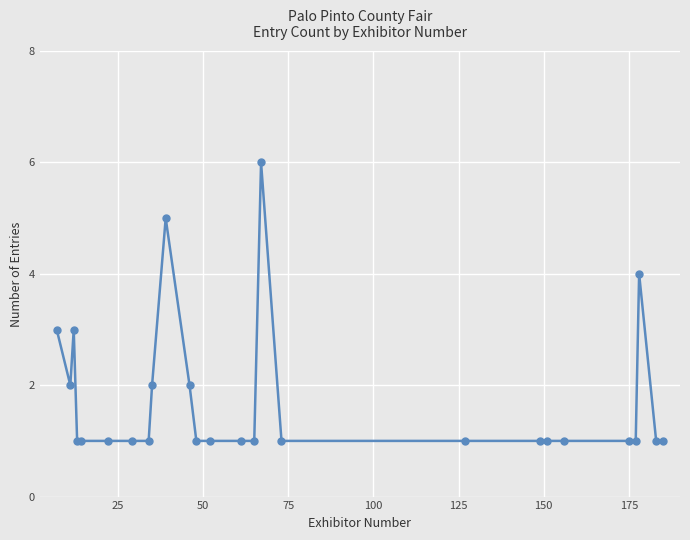

True or false: there are more than 2 points higher than both neighbors.

True